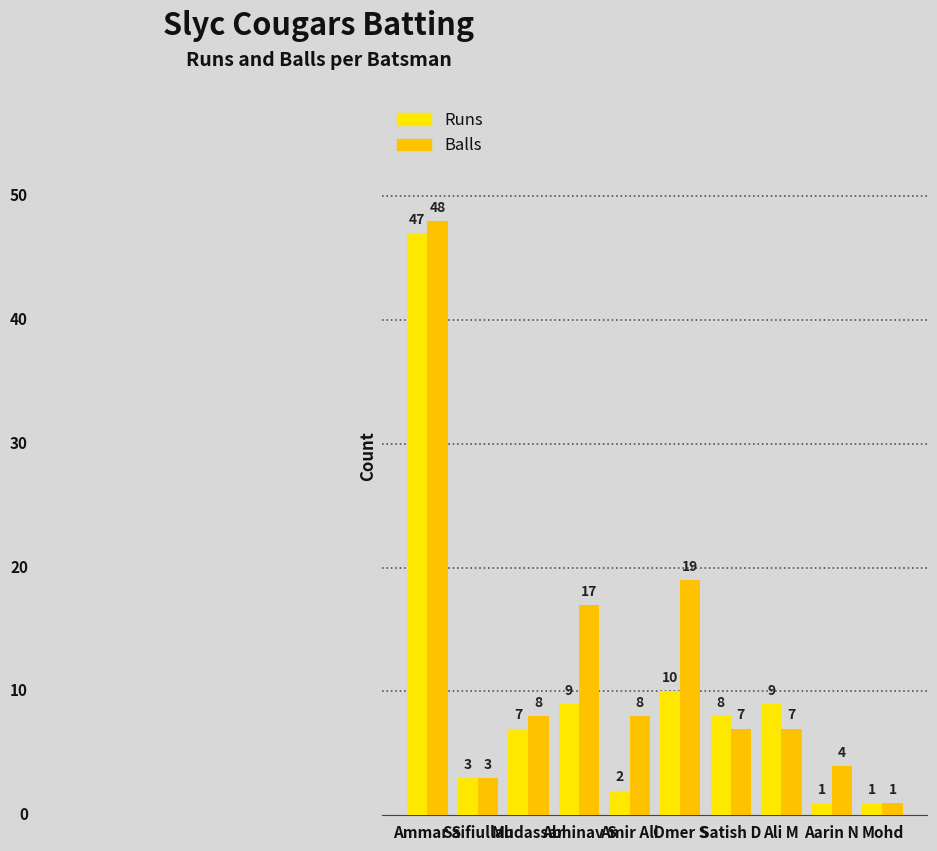

What value does the Runs series have at Satish D, to the nearest 5?

10